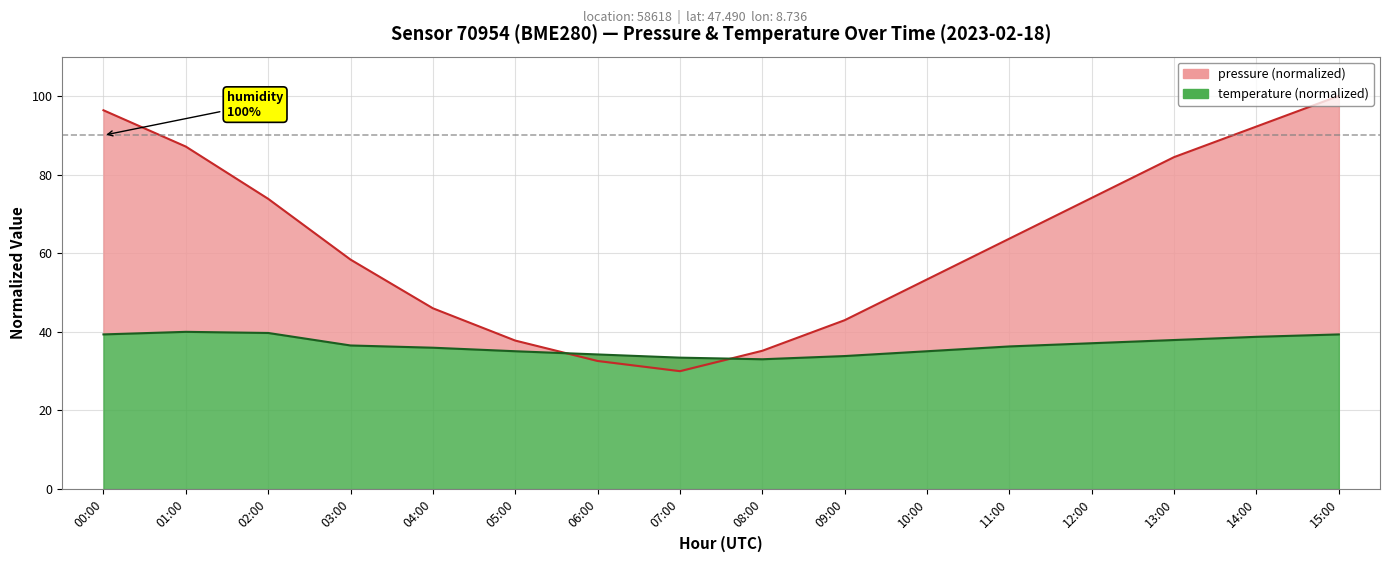

How many intersections are there between pressure and temperature?

2